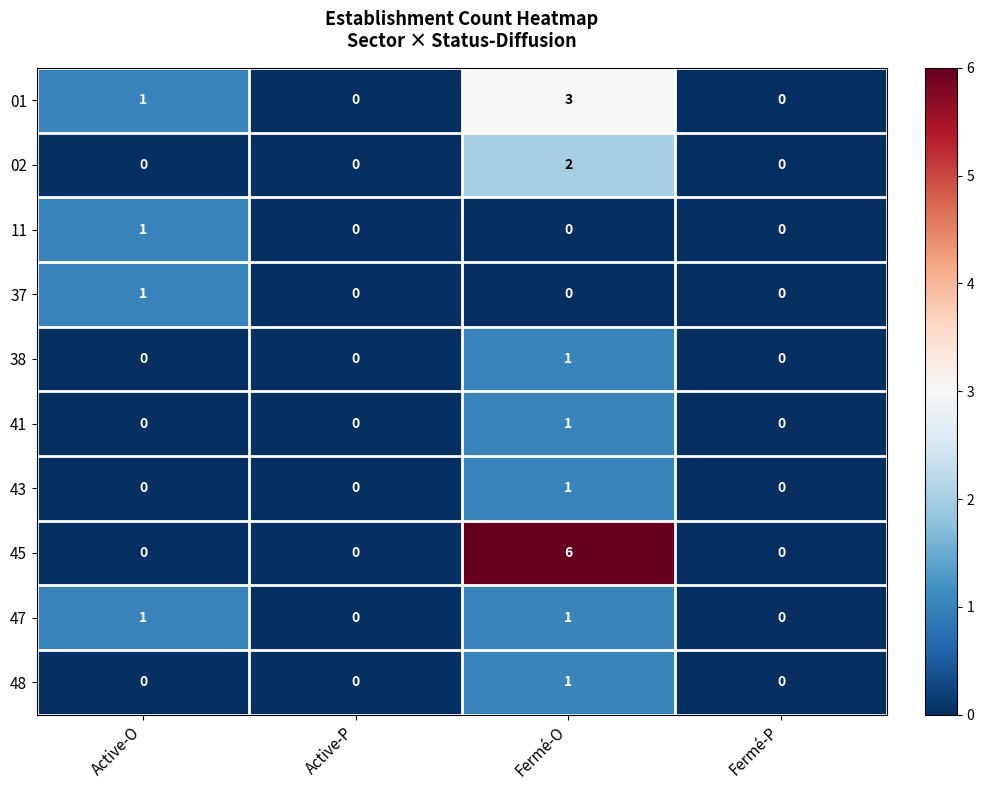

Which series has the largest total across all categories?

45